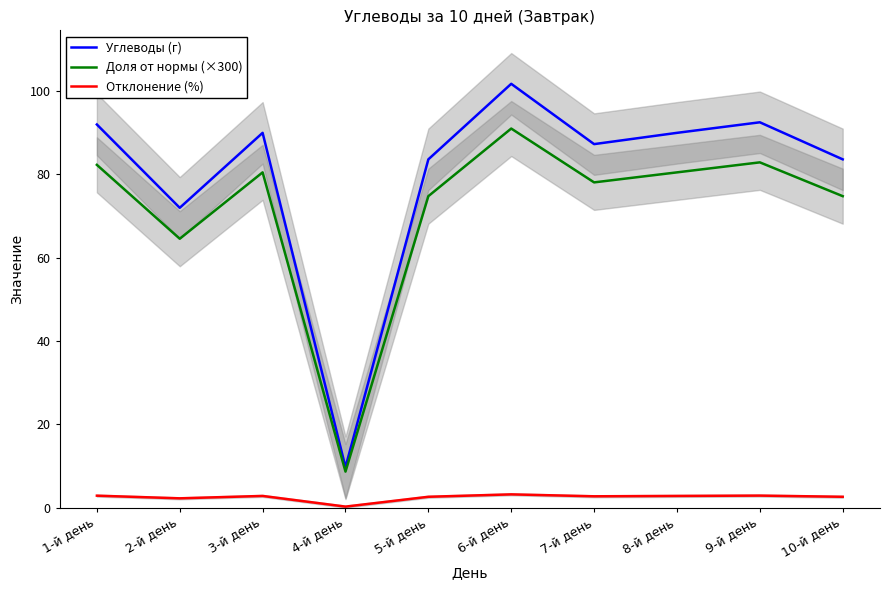

At which category does the chart reach its peak across all series?

6-й день